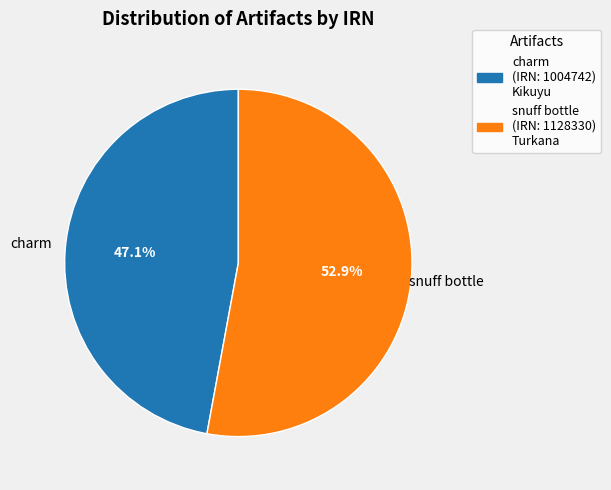

To the nearest percent, what is the difference between the largest and smallest slice percentages?

6%